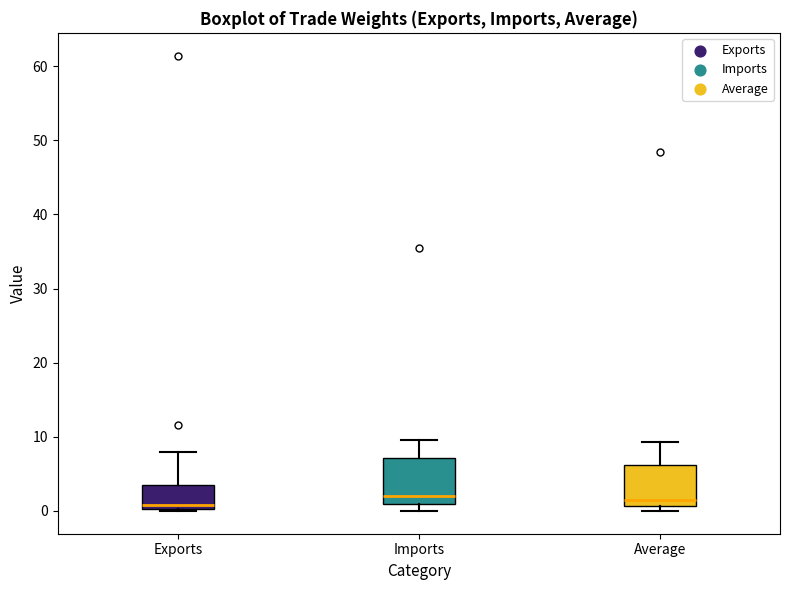

Where is the lower edge of the box for Imports on the y-axis? The values are not printed on the chart, so give them approximately, as read against the axis.

1